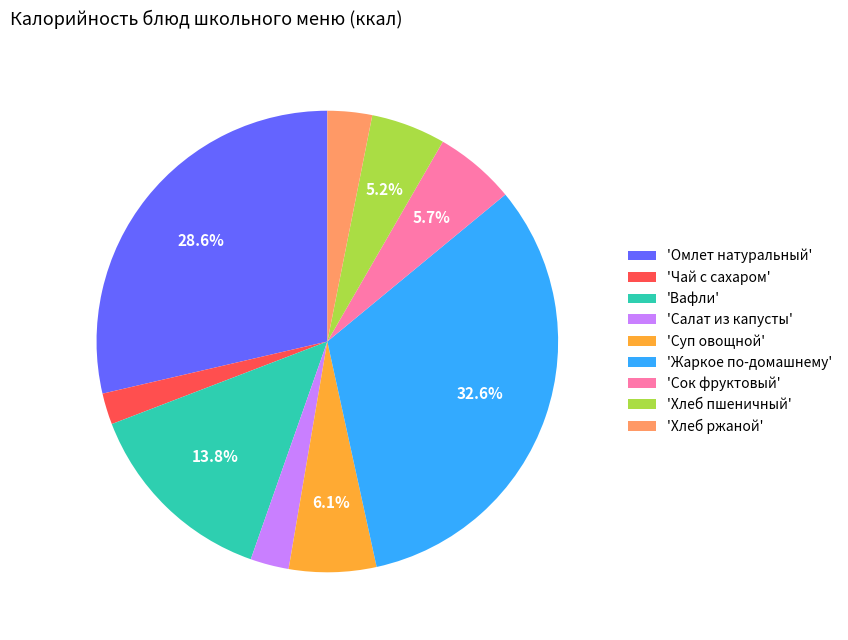

How much of the chart is everything except 'Жаркое по-домашнему'?

67.4%